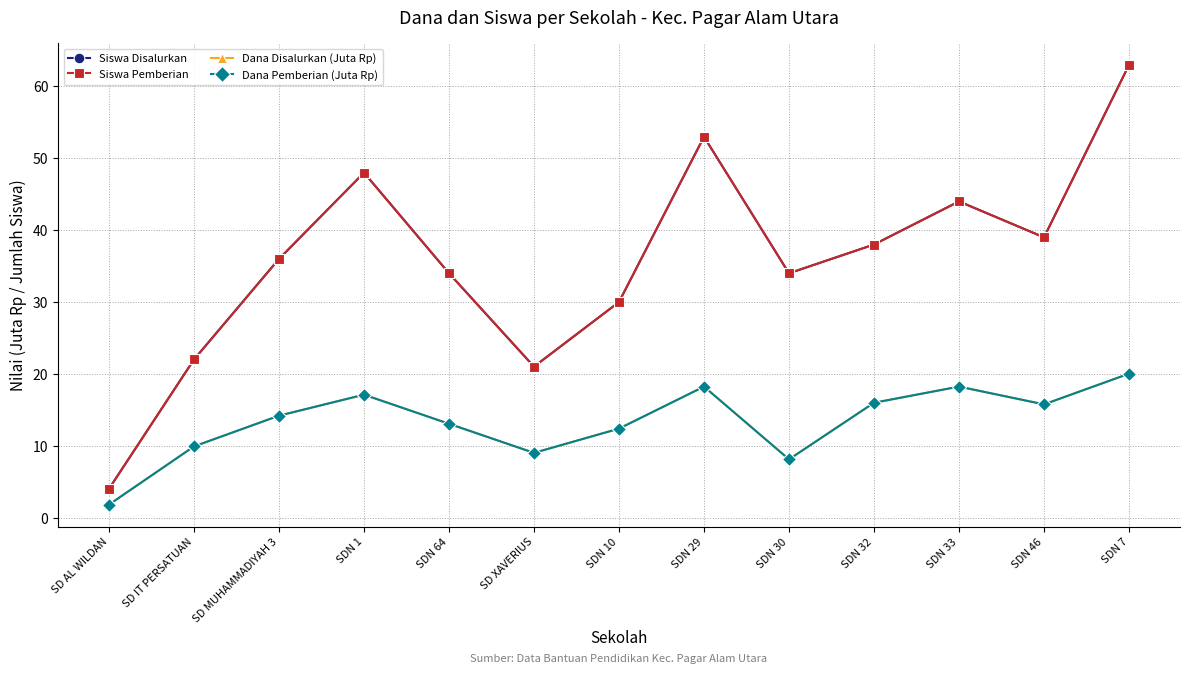

Is this an area chart (filled region under the line)?

No